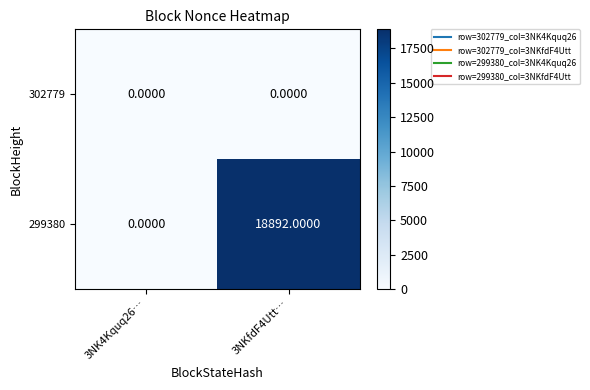

Which series has the largest range (max minus min)?

299380